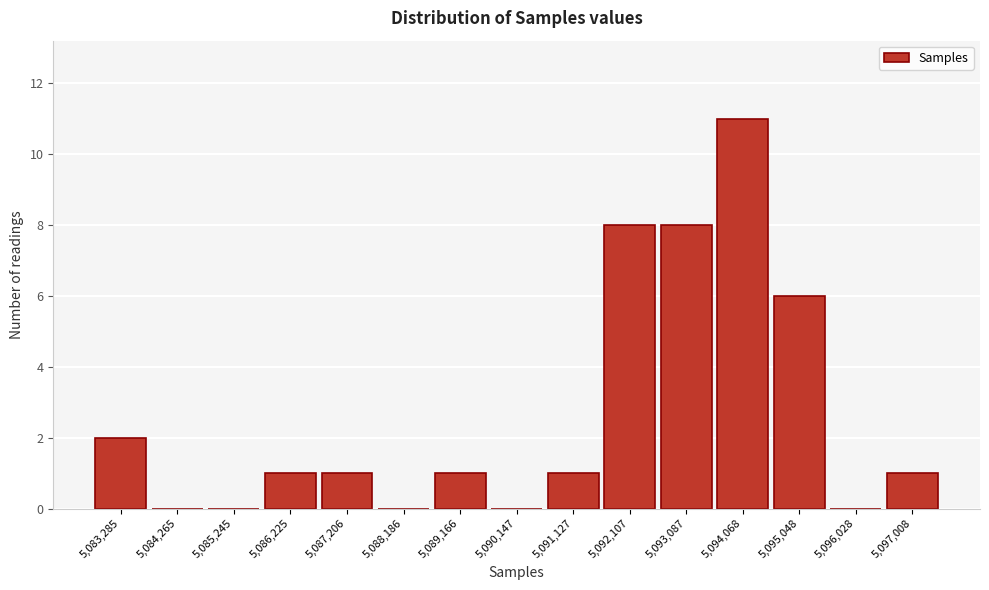

How tall is the bar that spans 5096500 to 5097500 on the x-axis? Neither the bar edges nor the heights are printed on the chart, so give them approximately, as read against the axes.

1